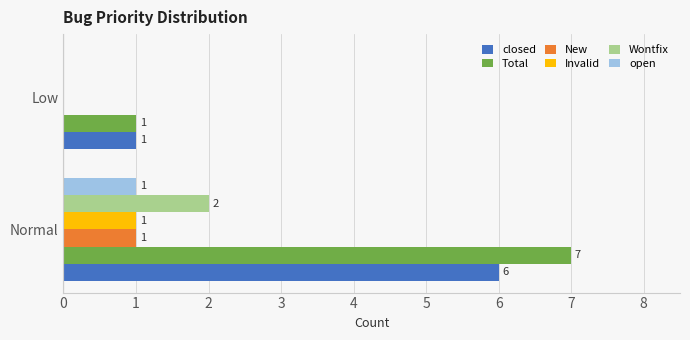

Which series has the largest total across all categories?

Total